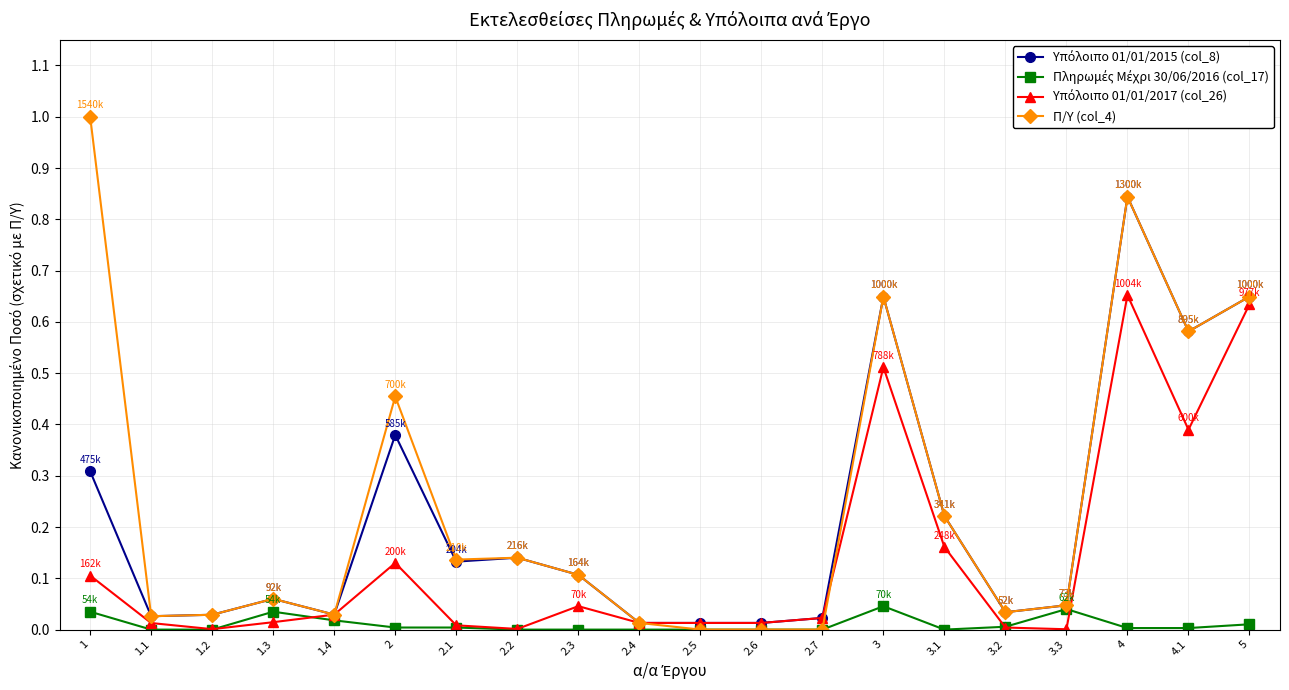

Which series has the largest range (max minus min)?

Π/Υ (col_4)